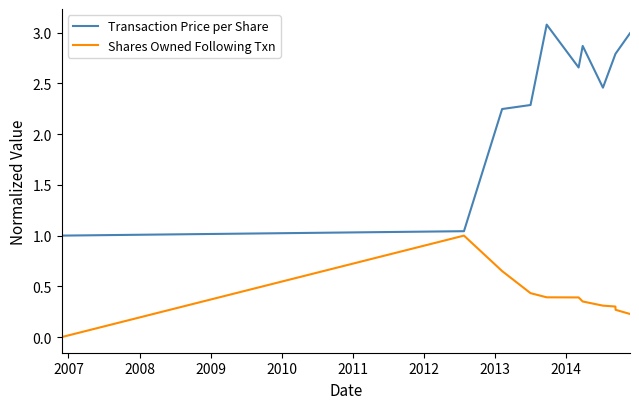

What are all the series names shown in the legend?

Transaction Price per Share, Shares Owned Following Txn